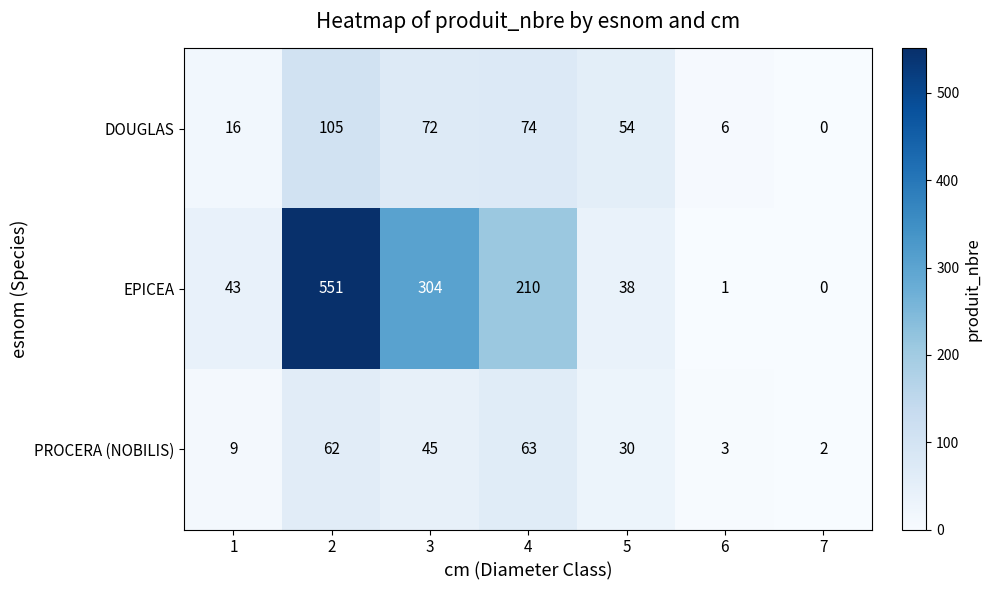

What is the total value across all series at 5?

122